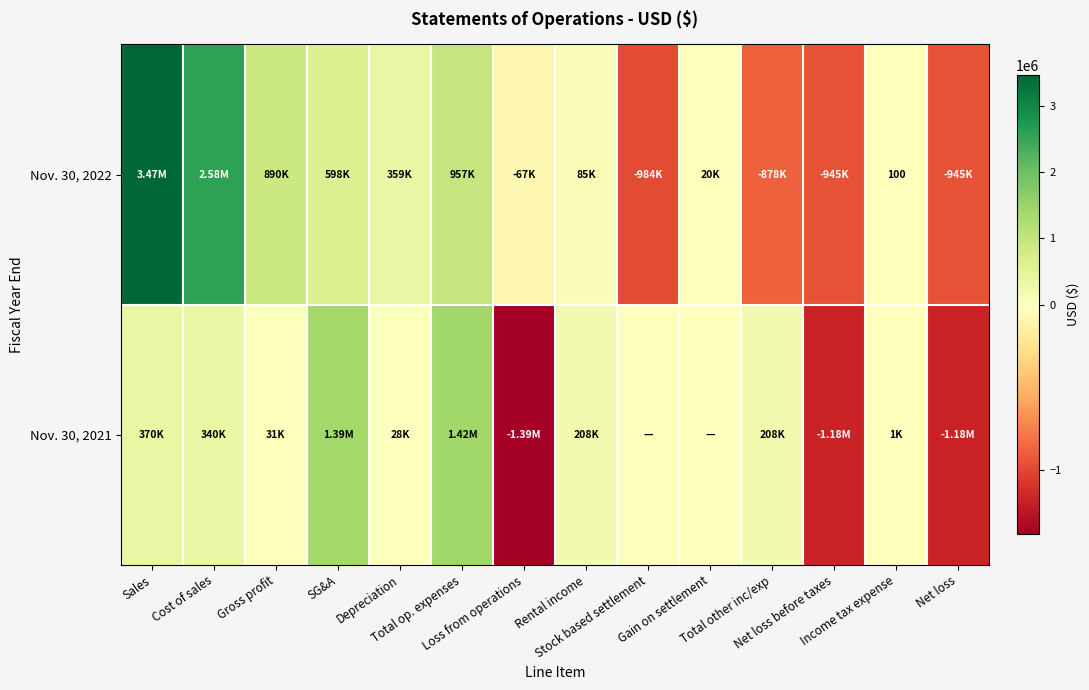

Where is Nov. 30, 2021 nearest to the value 15356?

Depreciation